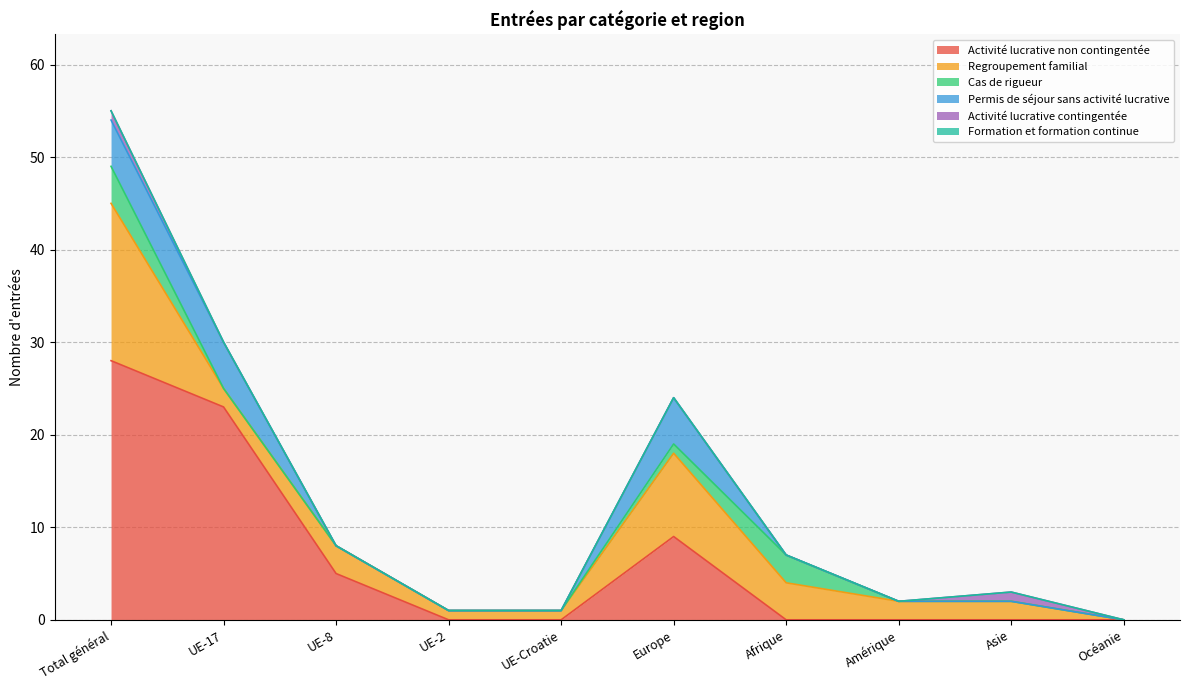

How many lines are shown in the chart?

6